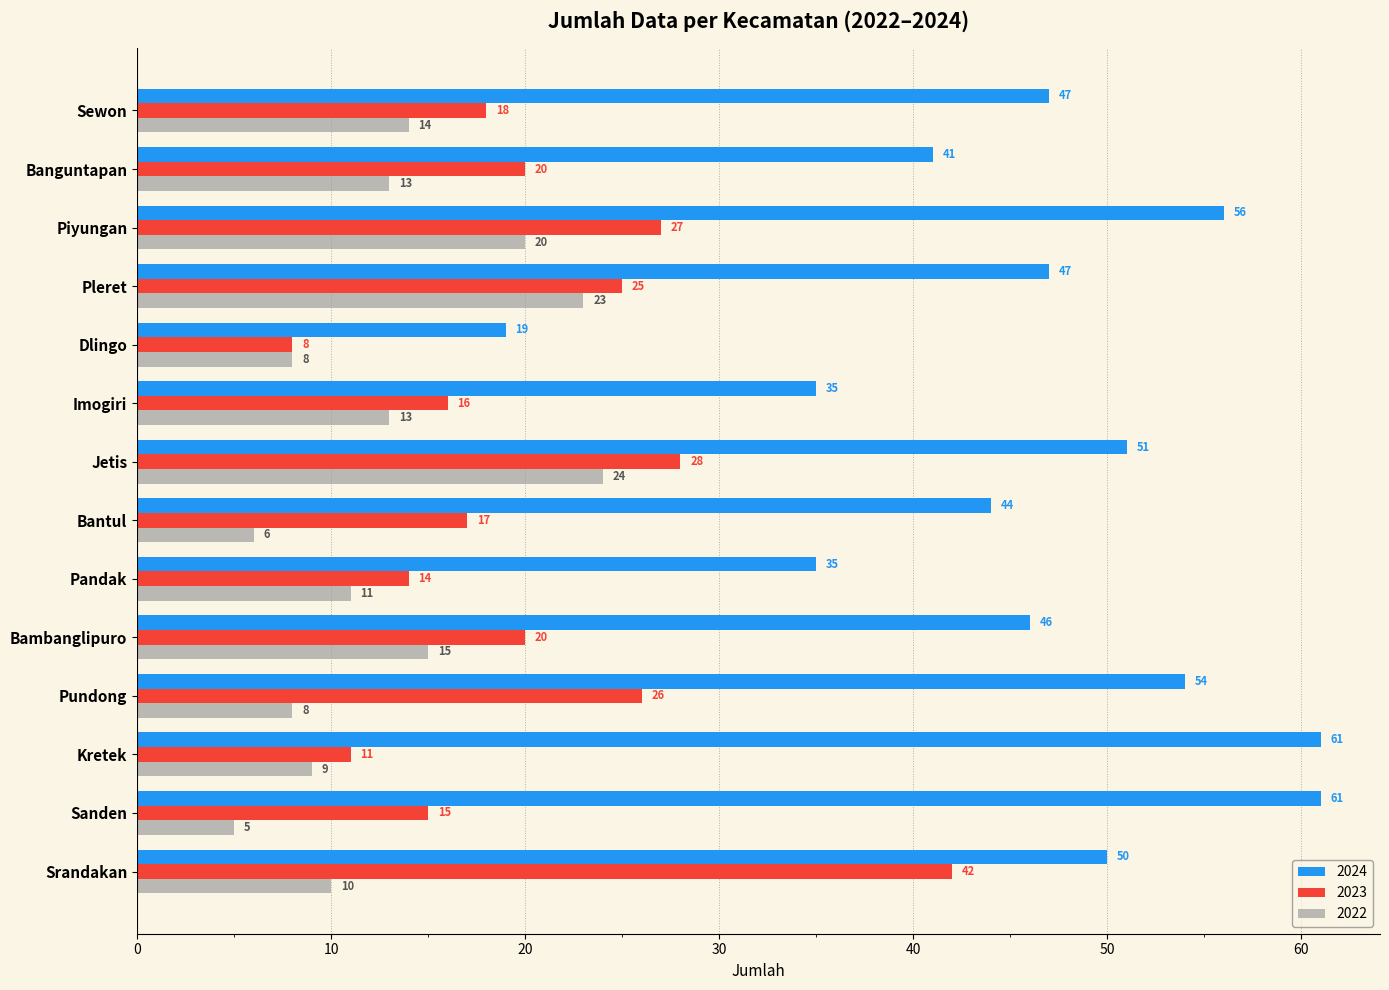

What is the total value across all series at Pandak?

60